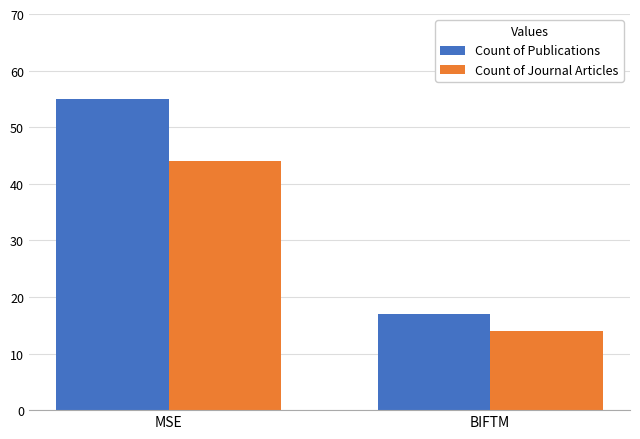

Which series has the widest spread of values?

Count of Publications